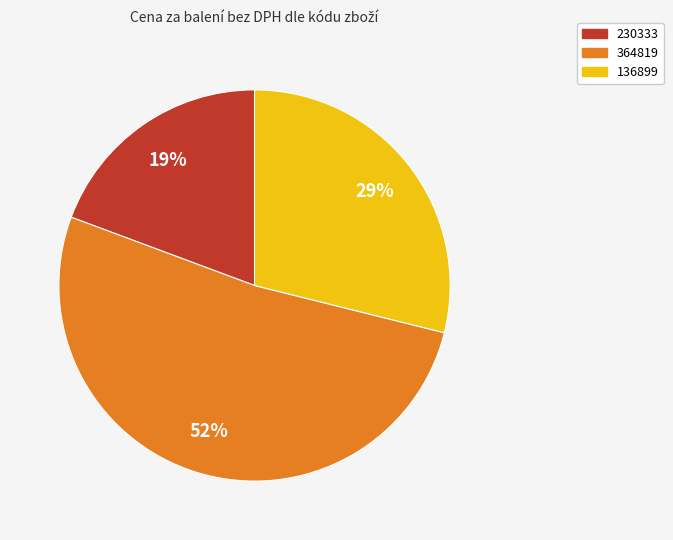

What percentage is the 136899 slice, to the nearest percent?

29%